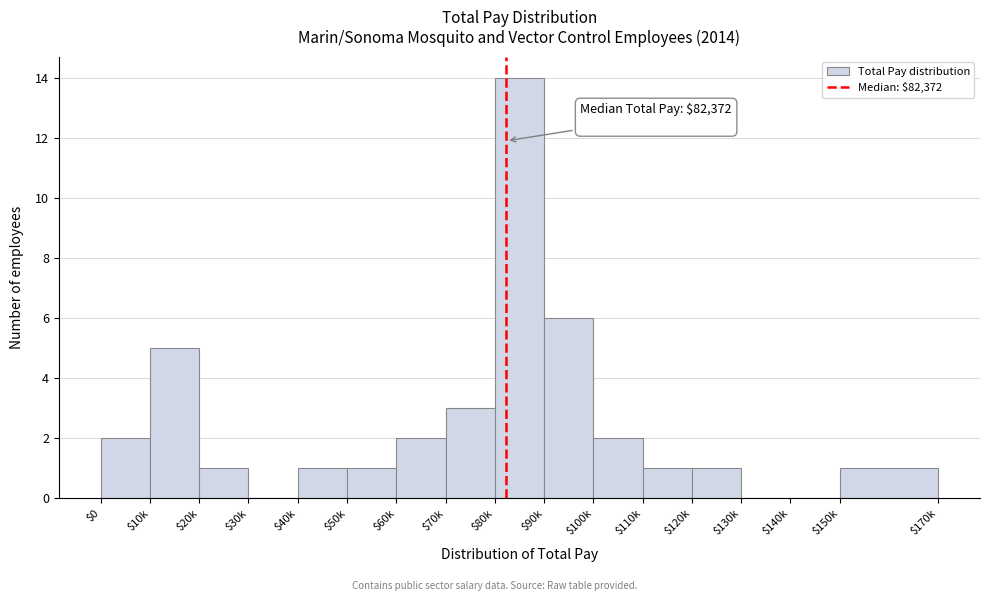

Where is the data nearest to the value 7?

$90k